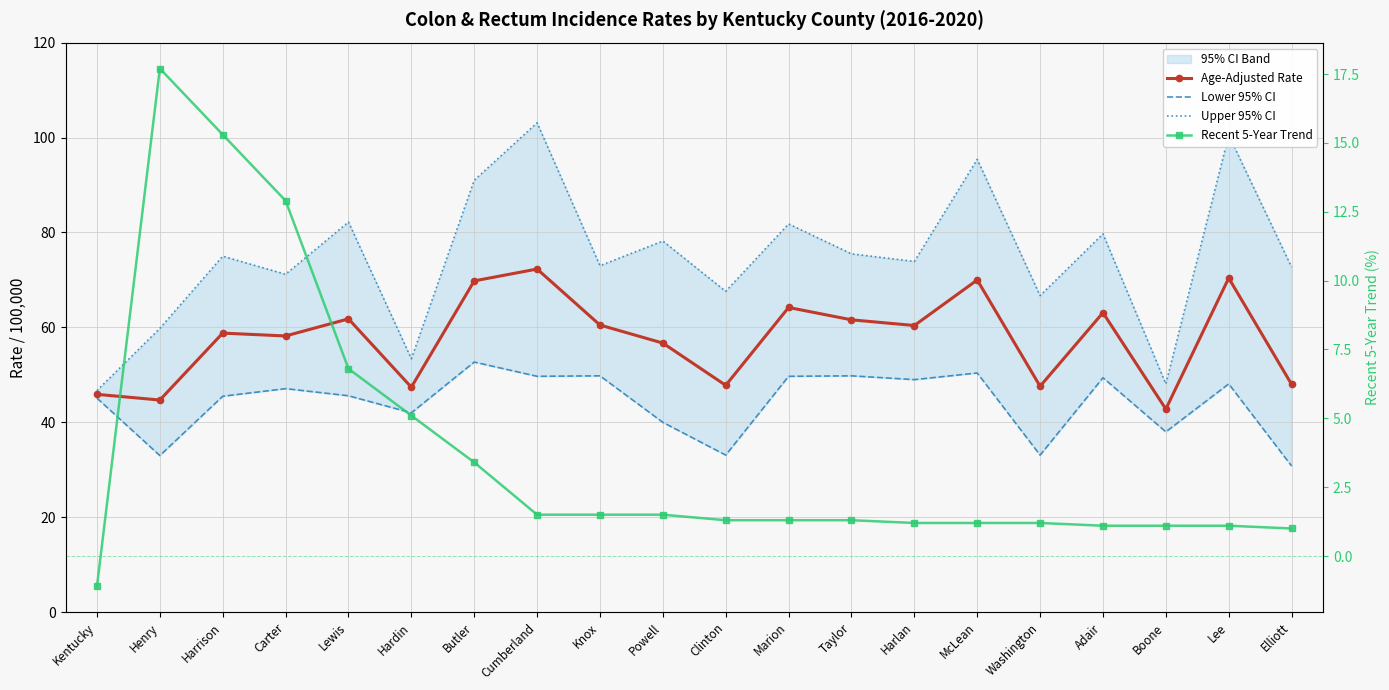

Which series has the largest total across all categories?

Upper 95% CI